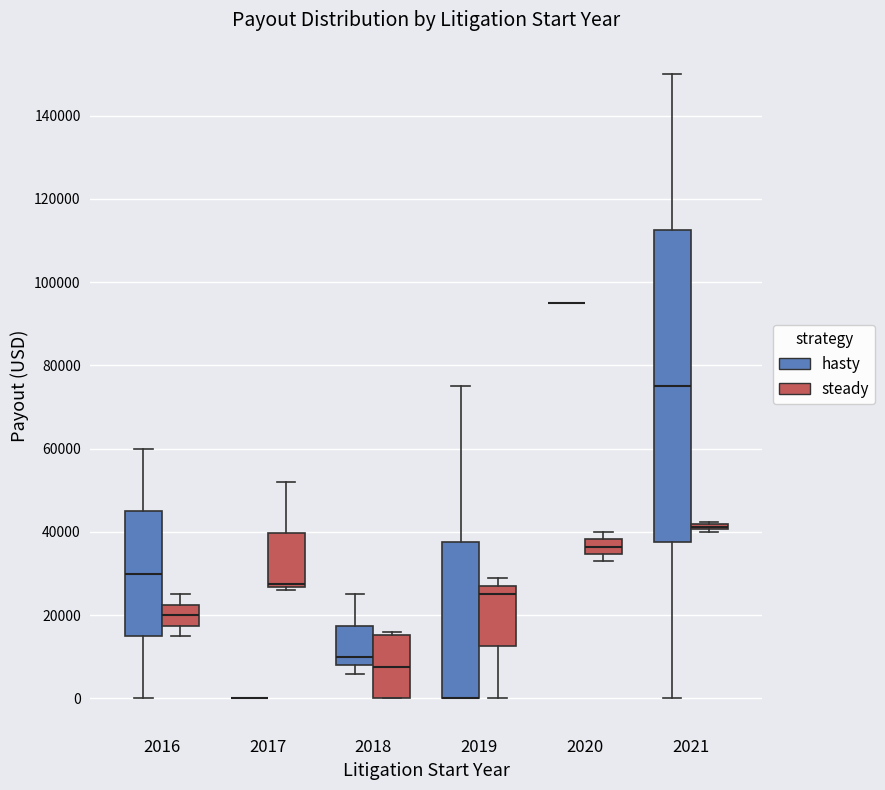

Where is the upper edge of the box for 2016 (hasty) on the y-axis? The values are not printed on the chart, so give them approximately, as read against the axis.

46000